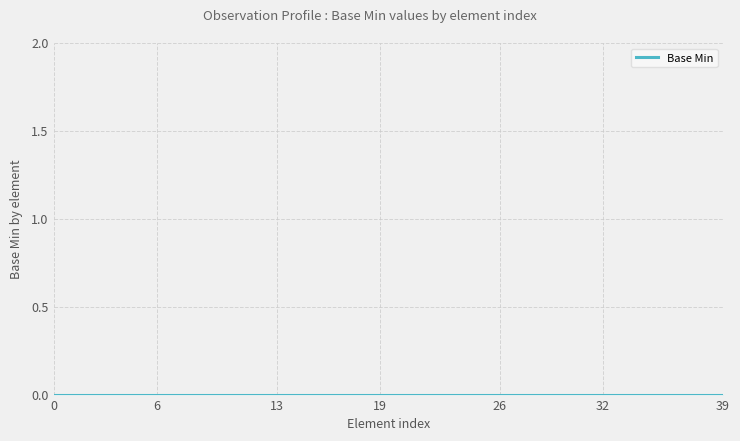

True or false: the data shows 0 at 0.

True